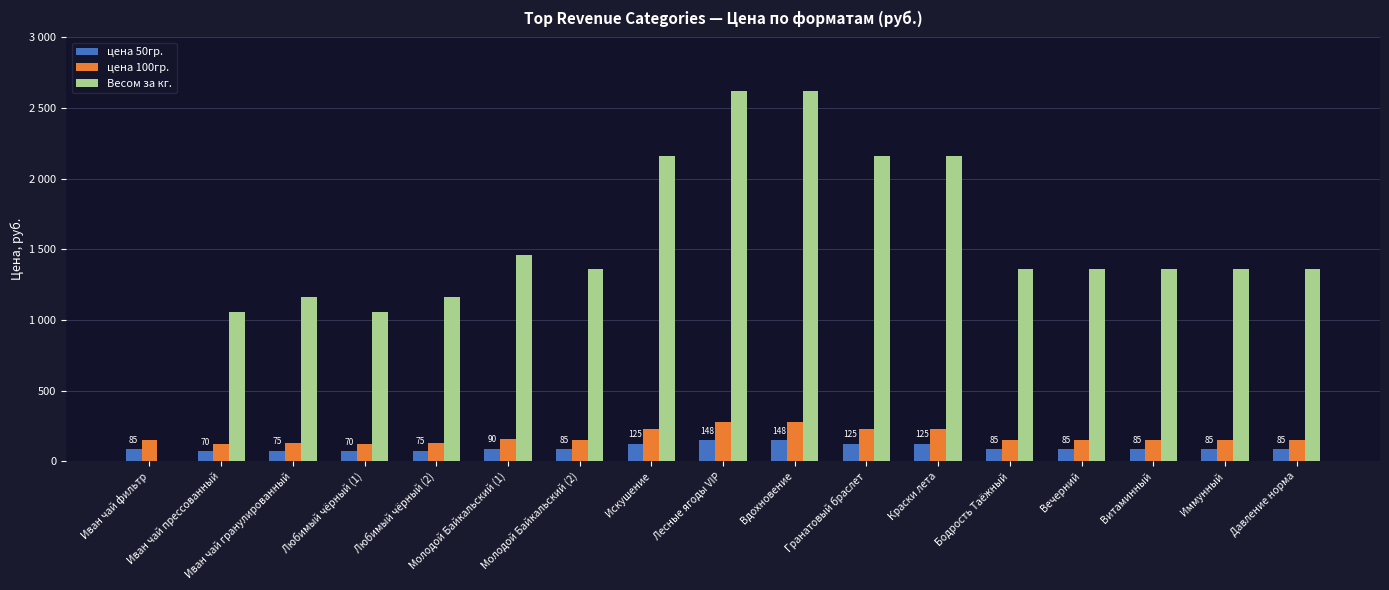

Where does the цена 50гр. series first go above 85?

Молодой Байкальский (1)